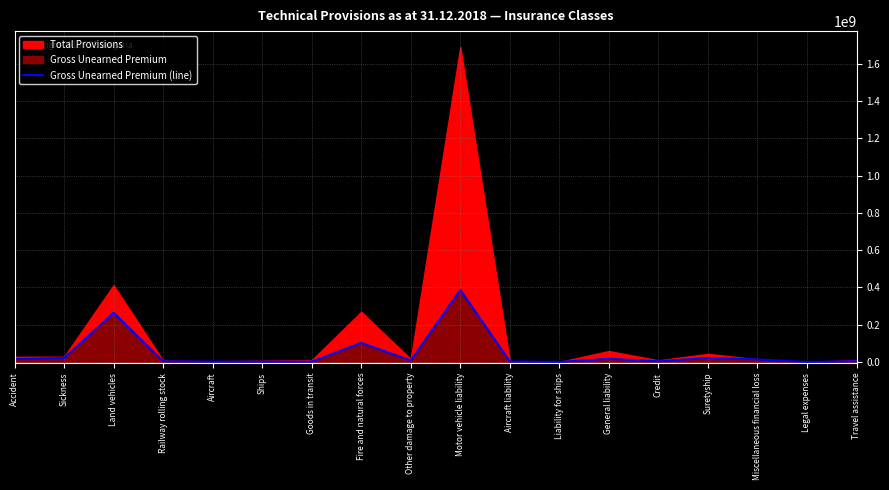

List the labels in order of value, smallest first.

Legal expenses, Liability for ships, Ships, Goods in transit, Aircraft, Aircraft liability, Railway rolling stock, Credit, Travel assistance, Other damage to property, Miscellaneous financial loss, Accident, General liability, Sickness, Suretyship, Fire and natural forces, Land vehicles, Motor vehicle liability